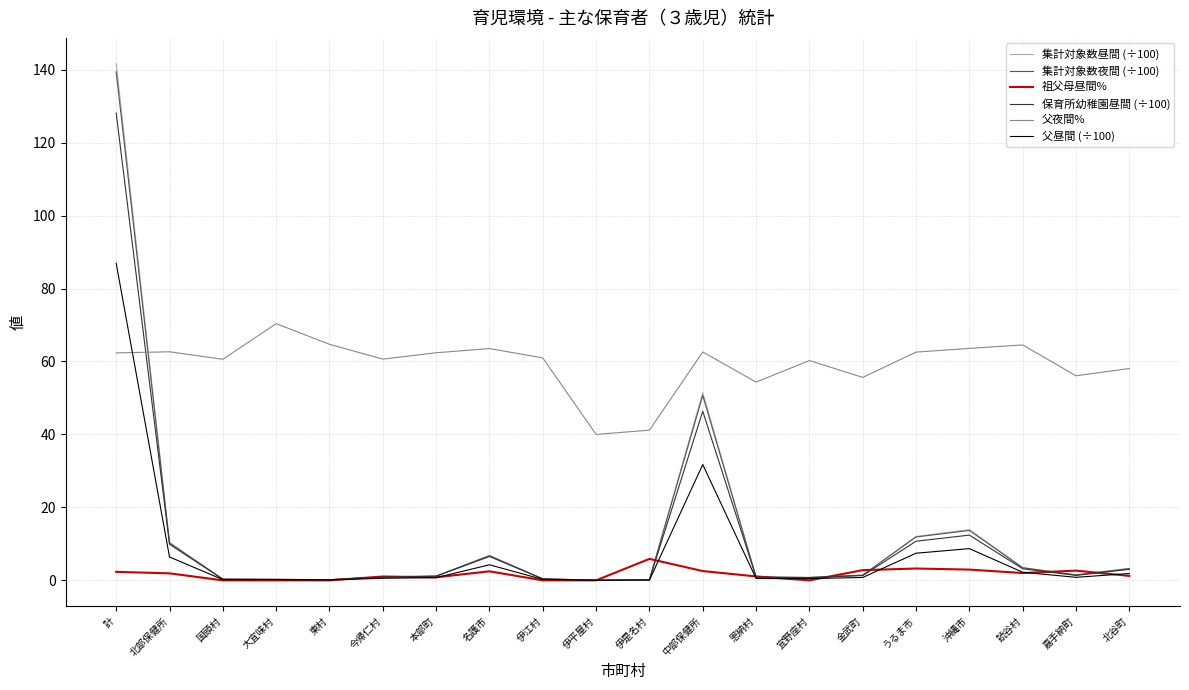

What is the maximum value shown in the chart?

141.6